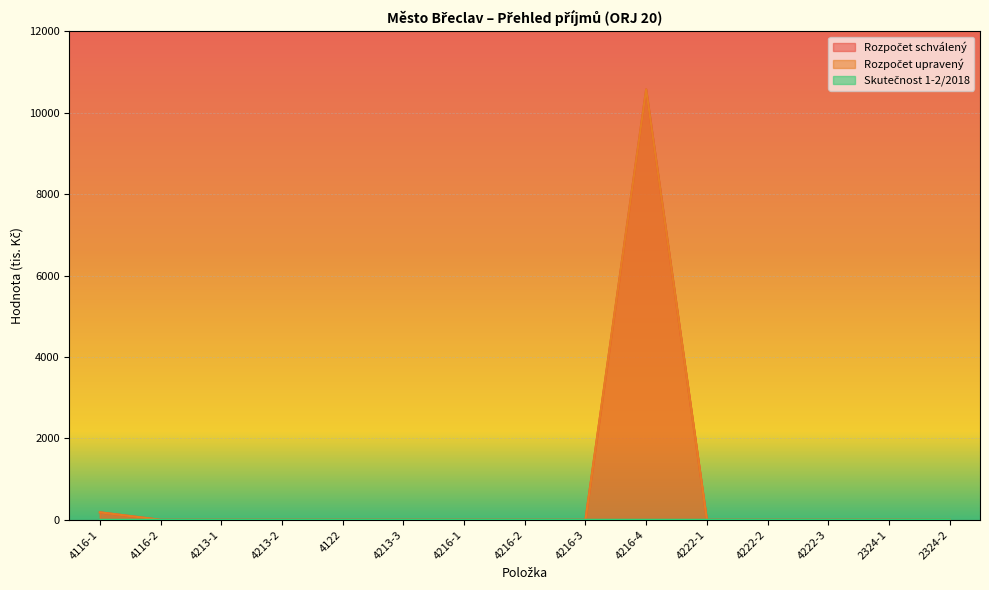

True or false: Skutečnost 1-2/2018 has more than 0 interior local peaks.

False